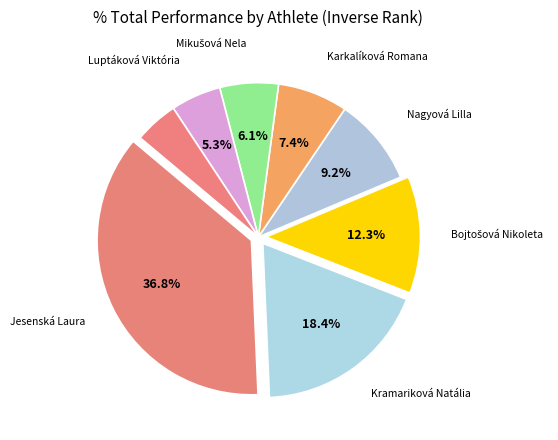

To the nearest percent, what is the average slice percentage?

12%